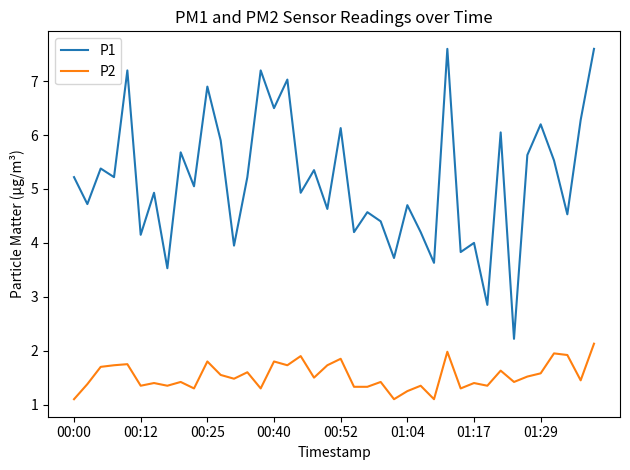

Which series has the largest total across all categories?

P1